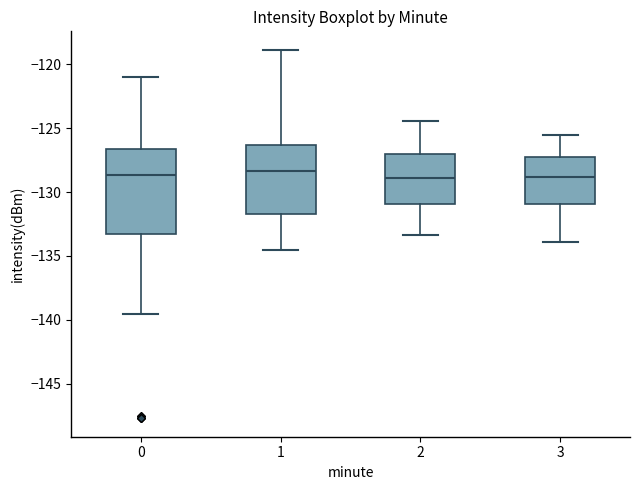

Comparing the boxes themselves (not the whiskers), which one is the tallest?

0